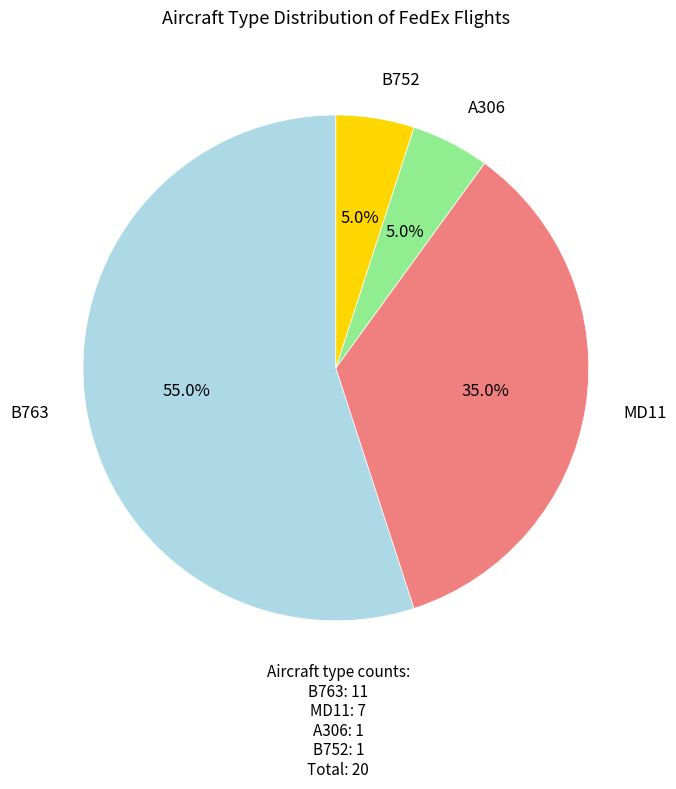

Is there any slice that represents more than half of the pie?

Yes